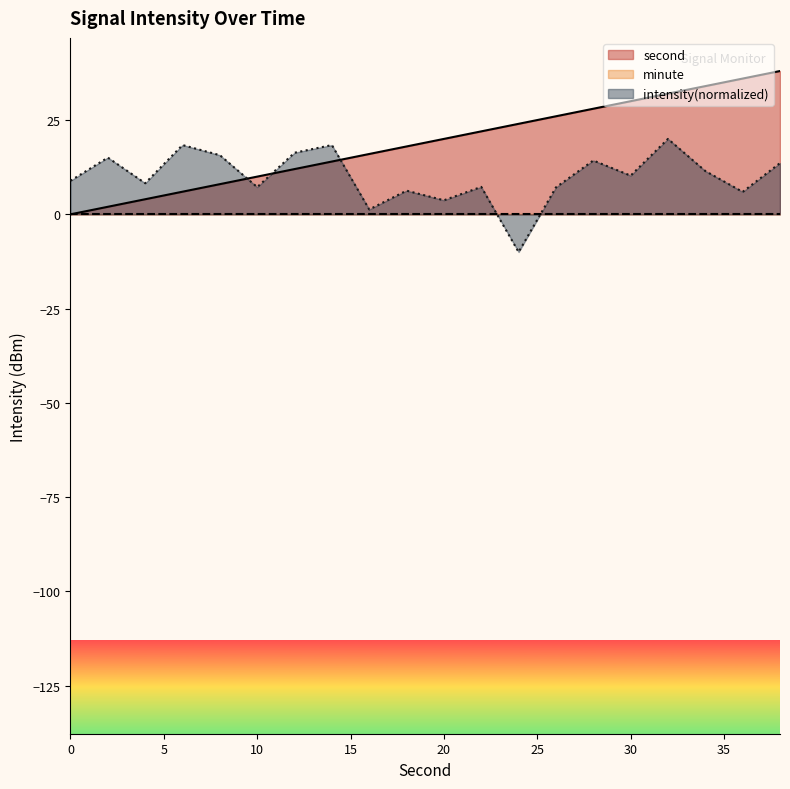

How many interior local peaks does the intensity series have?

7